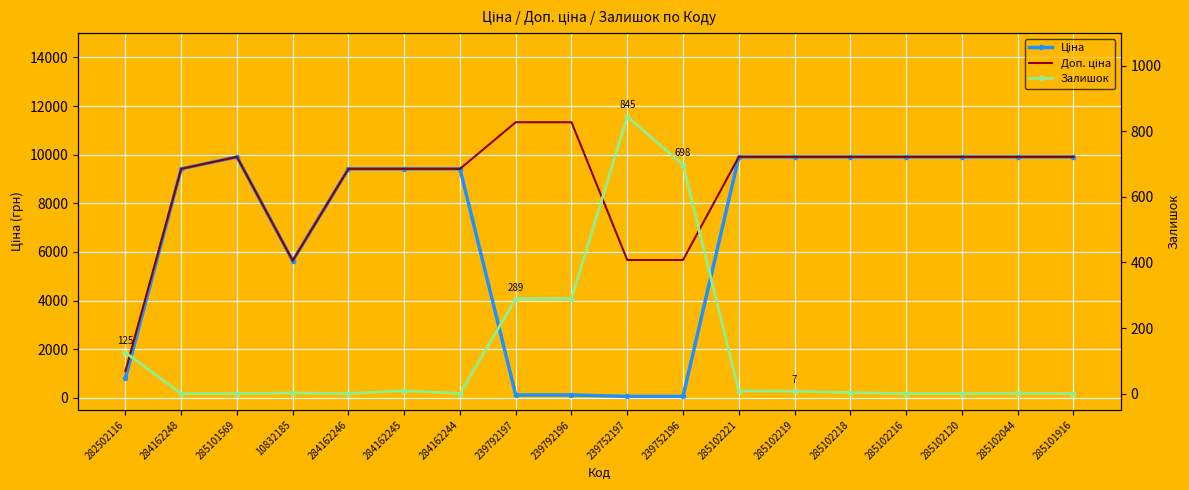

What is the label of the 2nd point from the right?

285102044